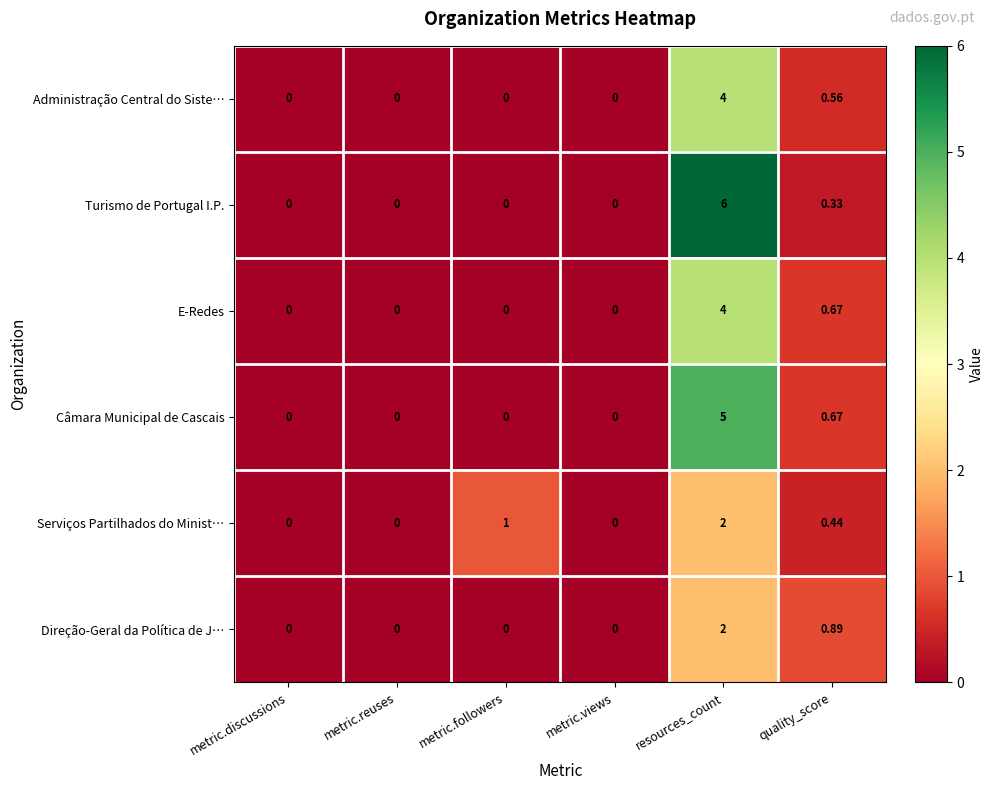

Which category has the highest value across all series?

resources_count